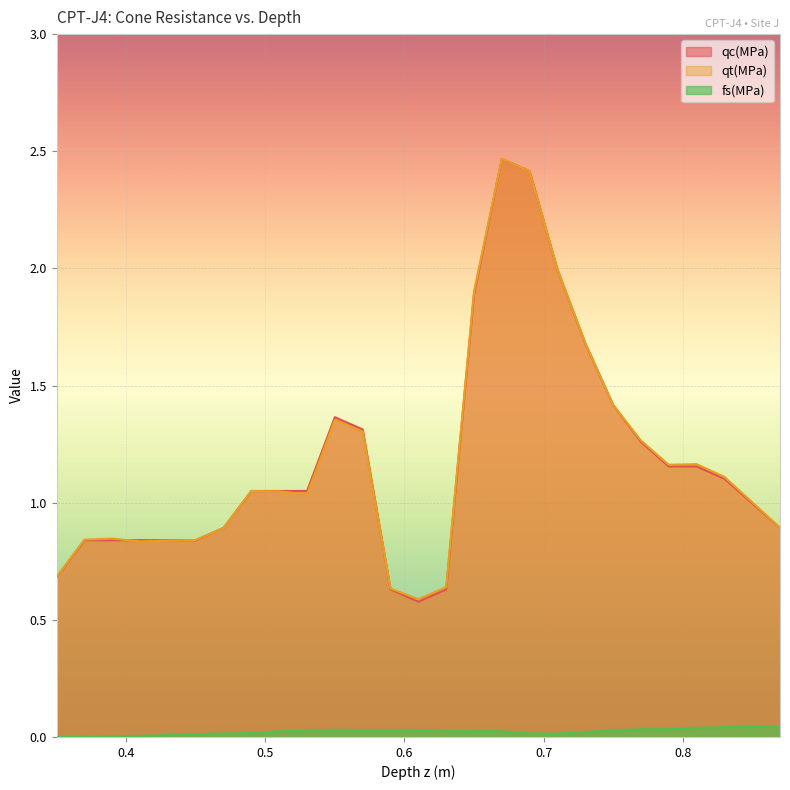

What is the average value of the qt(MPa) series?

1.2